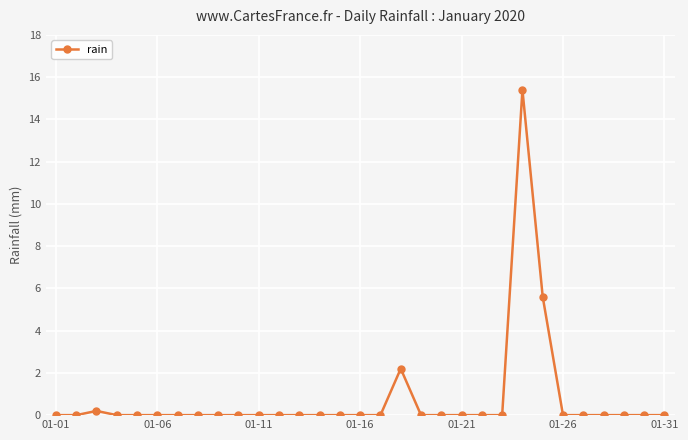

Is this an area chart (filled region under the line)?

No